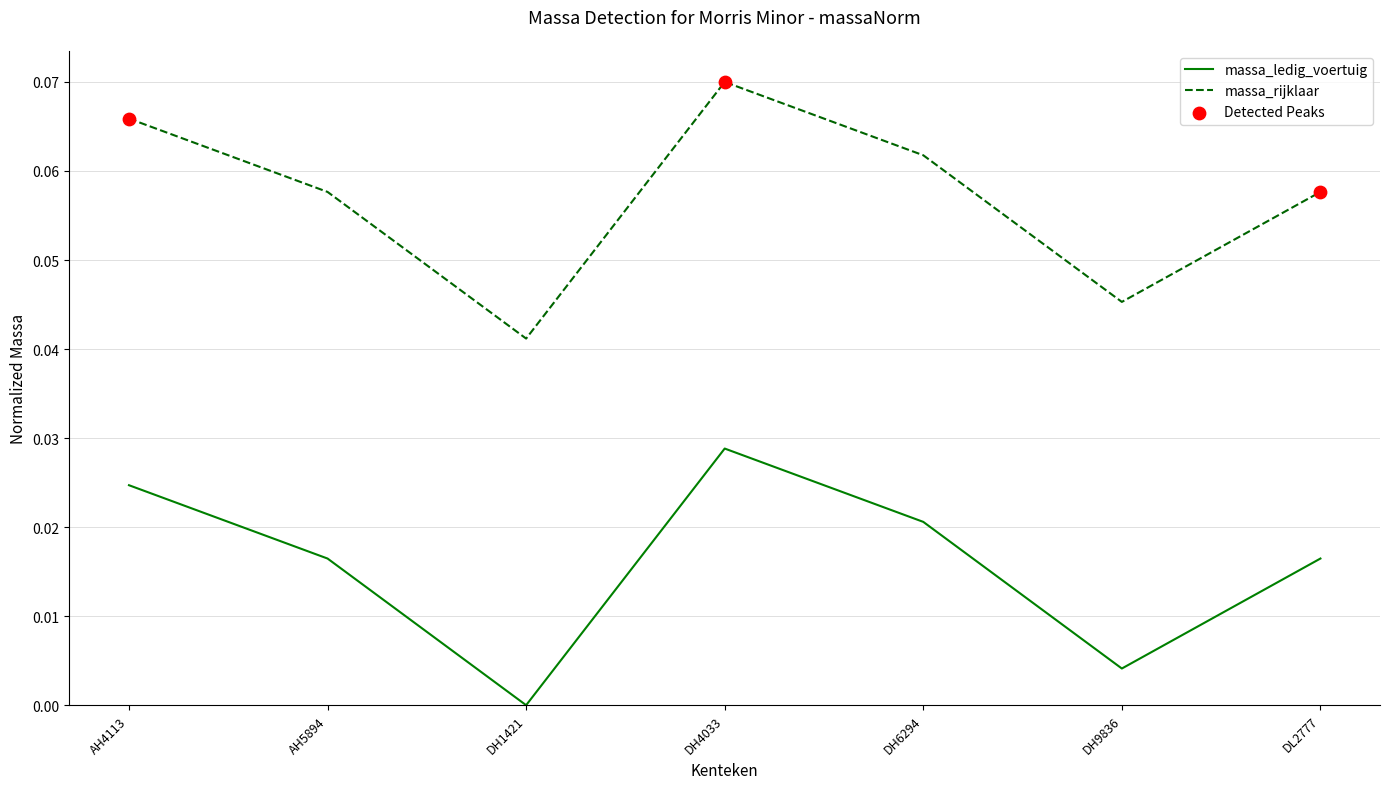

At which category is the sum across all series the highest?

DH4033